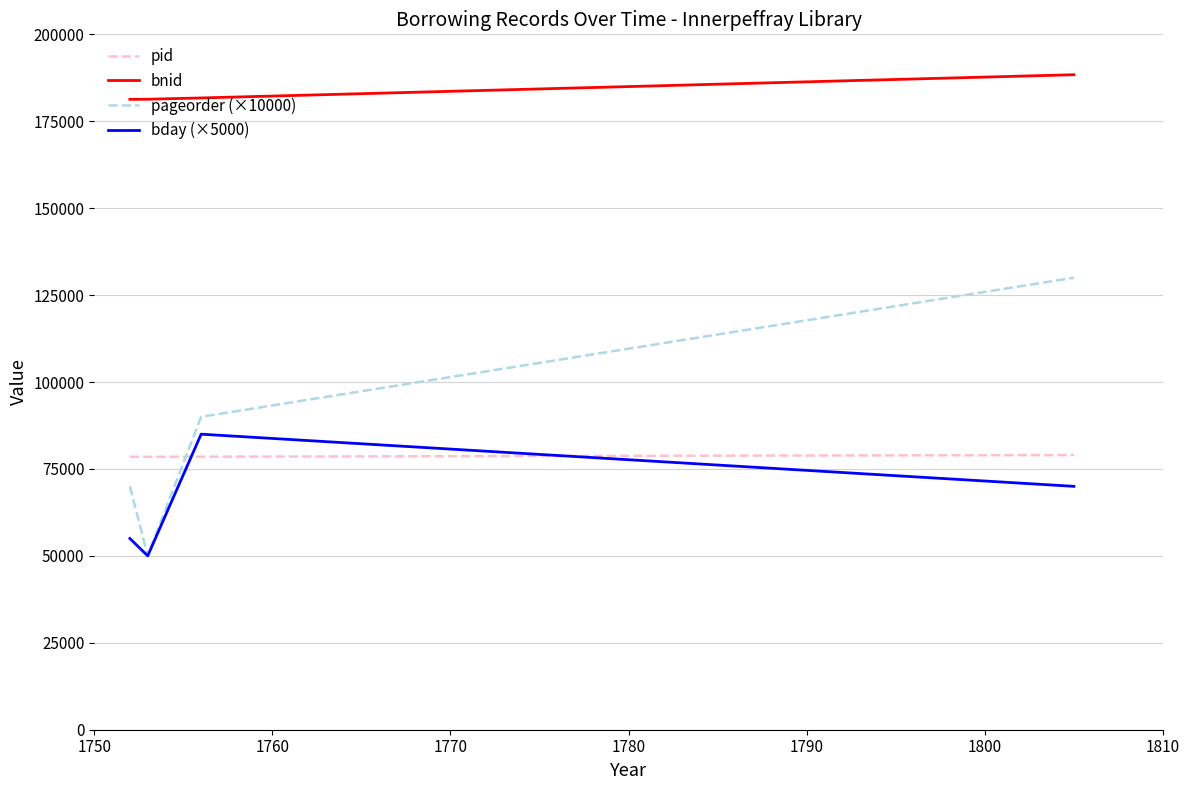

Which series has the largest total across all categories?

bnid